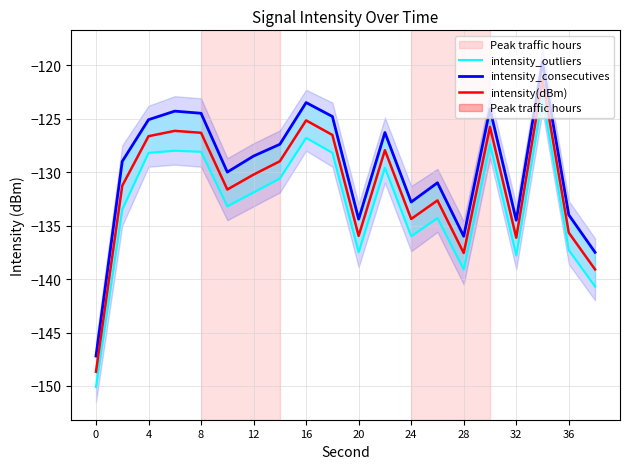

How many interior local valleys does the intensity_consecutives series have?

5